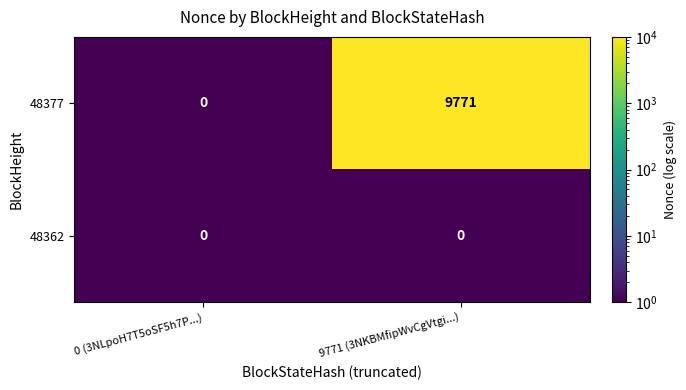

At which label is 48377 closest to 4885?

0 (3NLpoH7T5oSF5h7P...)